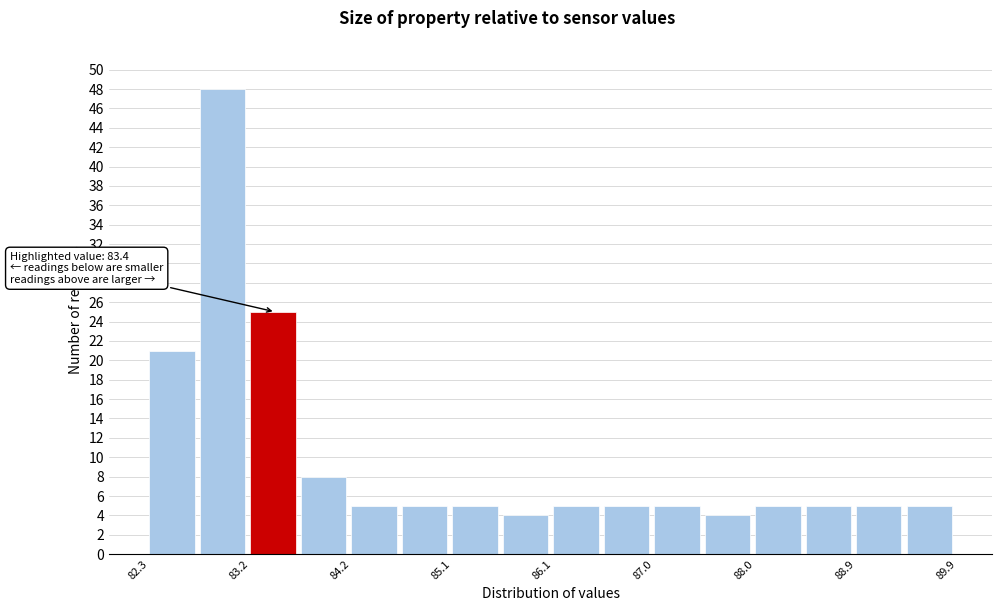

Over which range of the x-axis is the bar tallest?

82.8 to 83.2